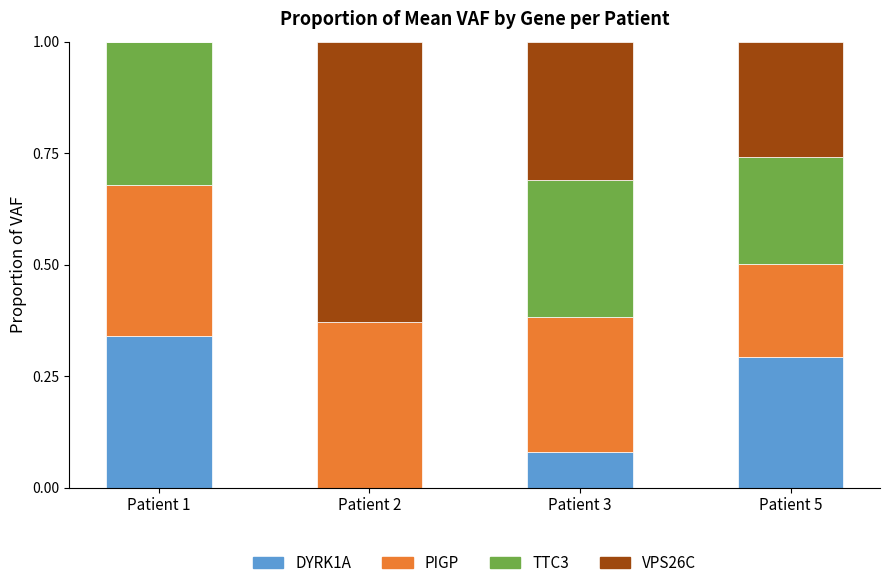

What is the total value across all series at Patient 2?

1.0